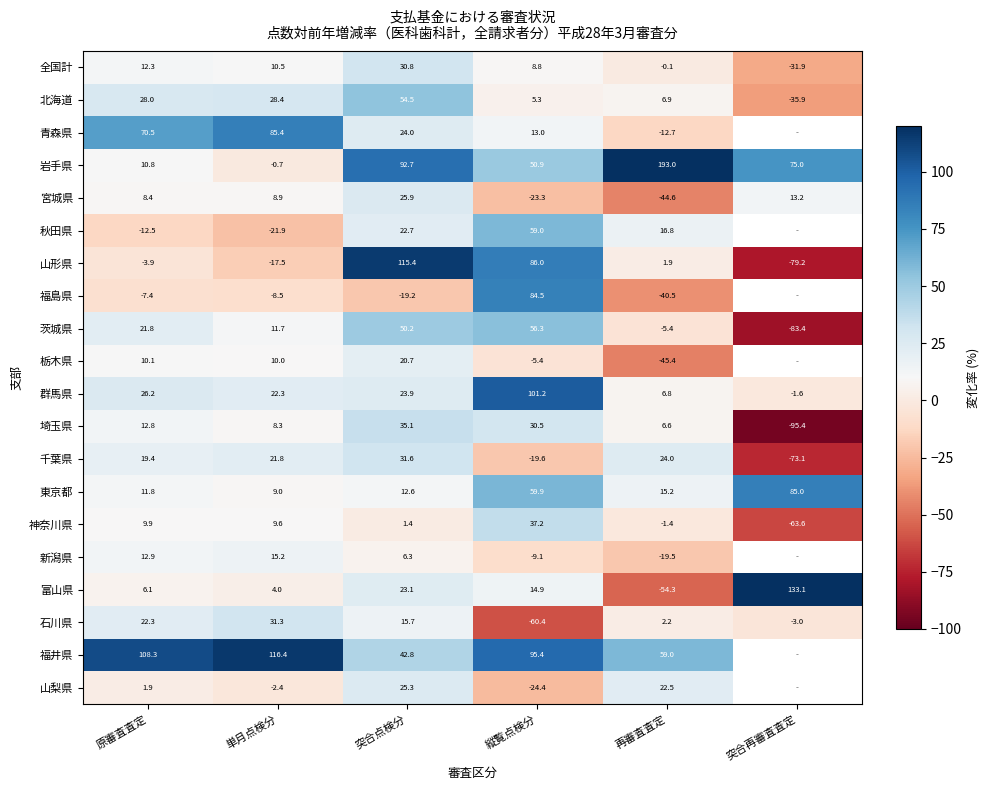

At which label is 千葉県 closest to -20?

縦覧点検分